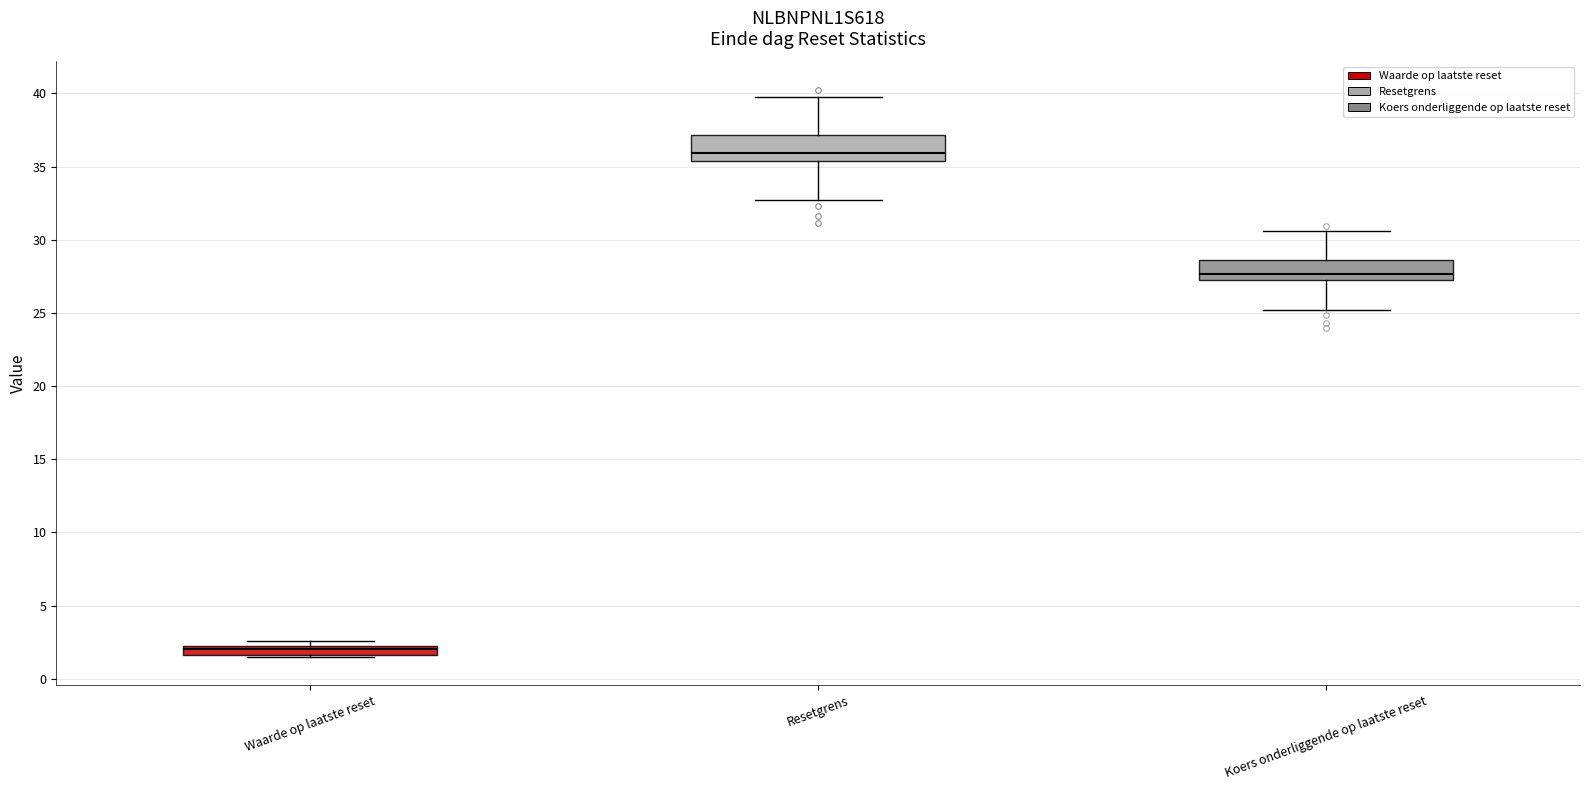

Which box has the highest median line?

Resetgrens